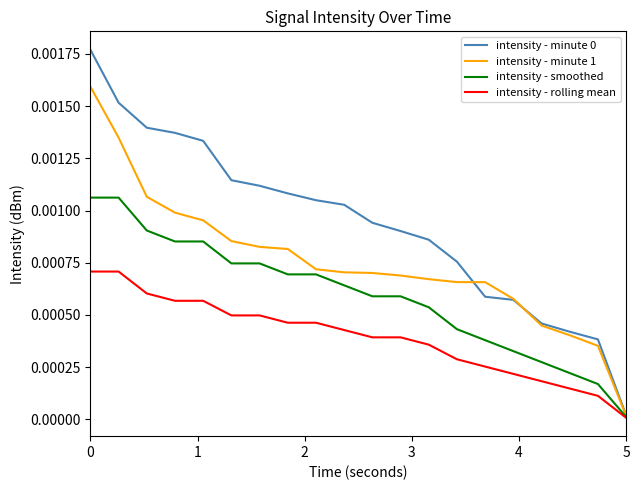

Does the chart display data point markers on the line(s)?

No